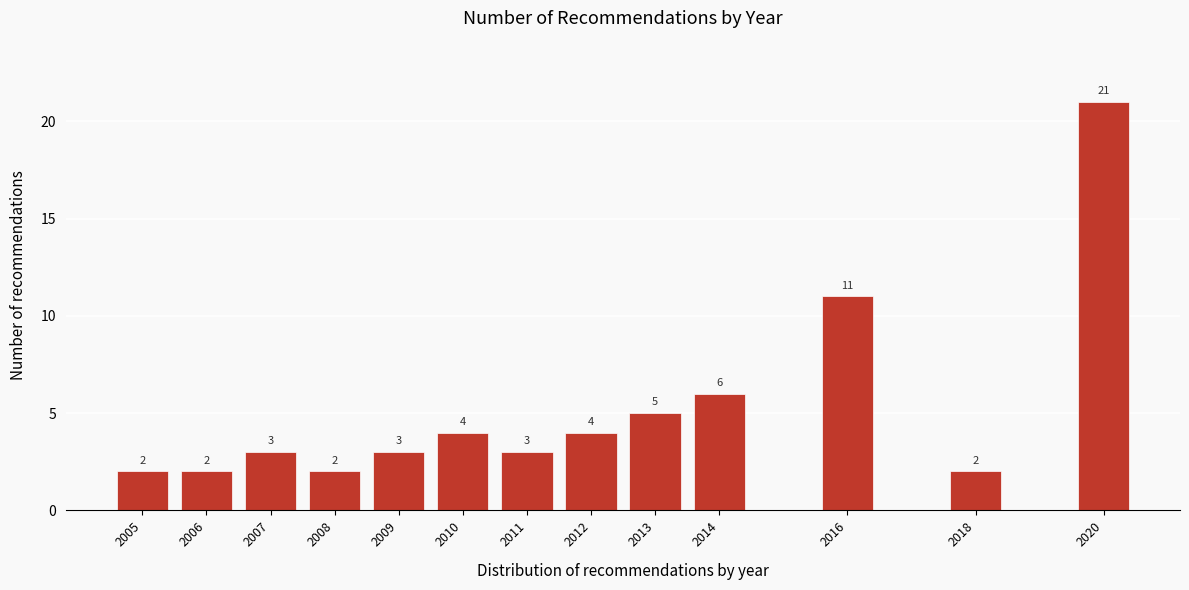

Reading left to right, transcribe all the data shown in this chart.

2	2	3	2	3	4	3	4	5	6	11	2	21